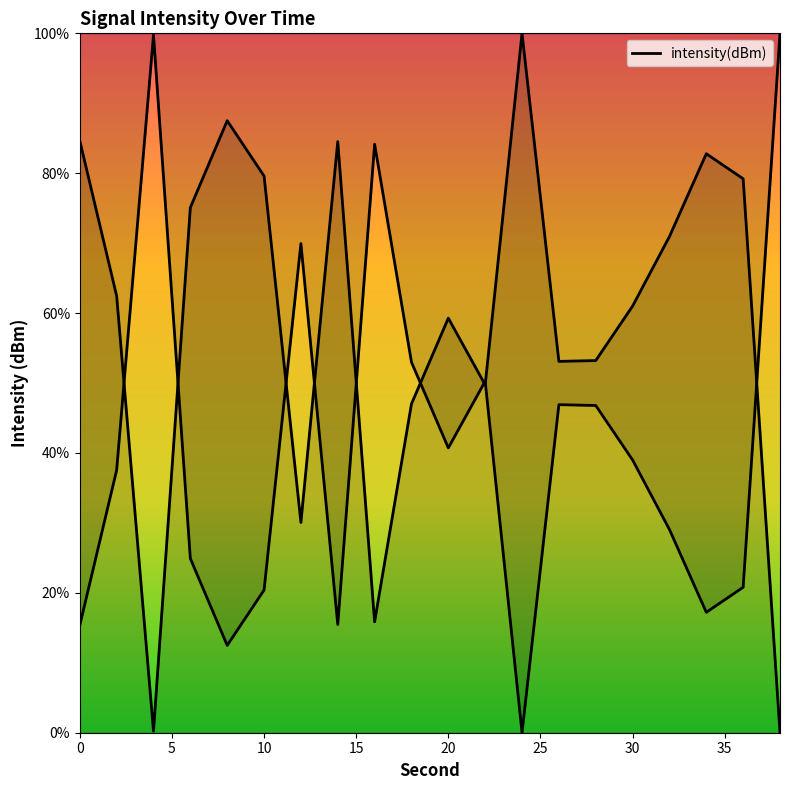

Reading right to left, what are all the values shown in this chart?

100.0	20.8	17.2	29.1	39.0	46.8	46.9	0.0	50.3	40.7	53.0	84.1	15.5	69.9	20.4	12.5	24.9	99.8	37.5	15.4